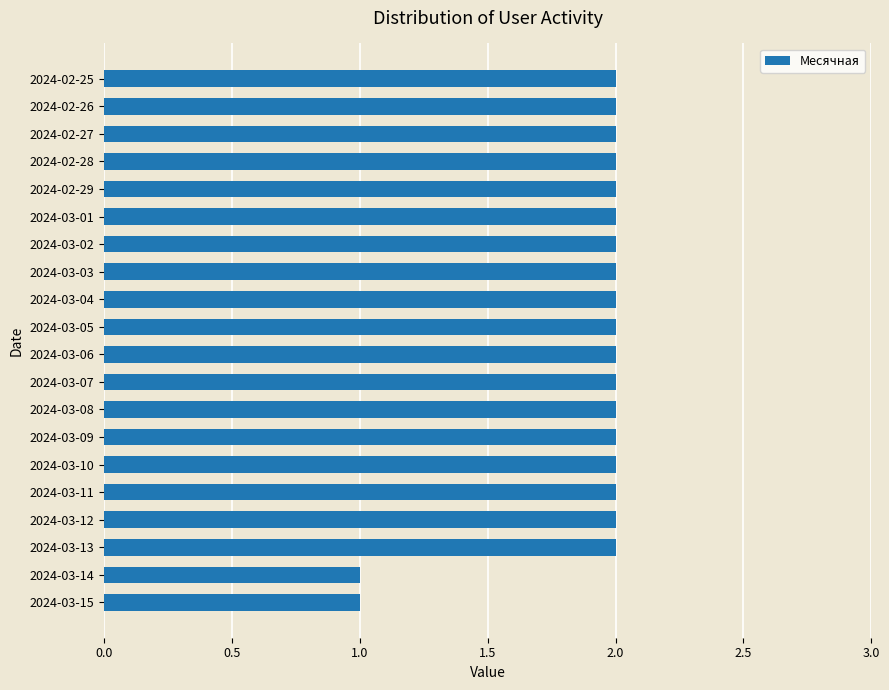

Approximately how many times larger is the value at 2024-03-13 compared to 2024-03-08?

1.0